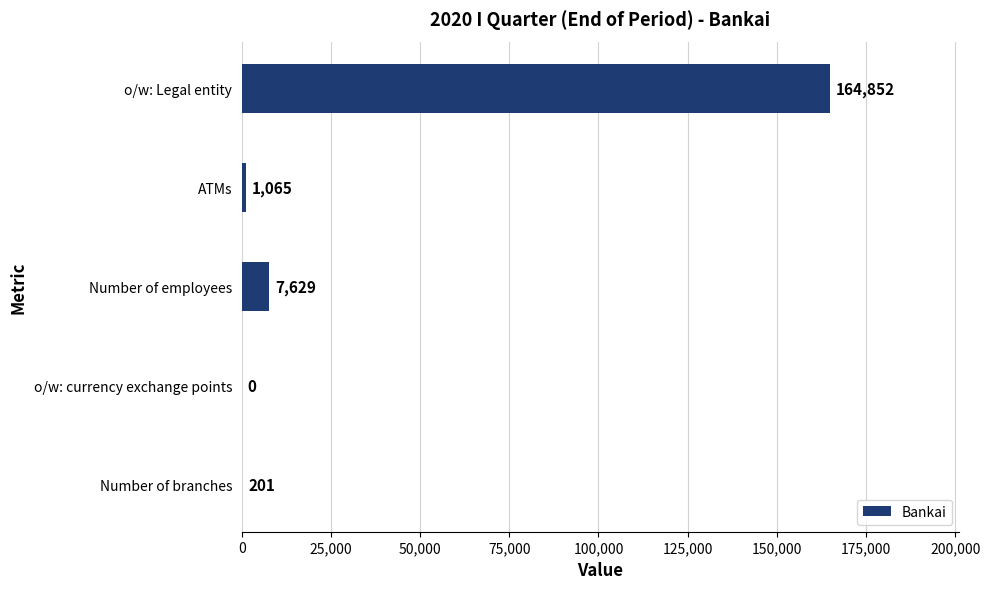

What is the sum of all values?

173747